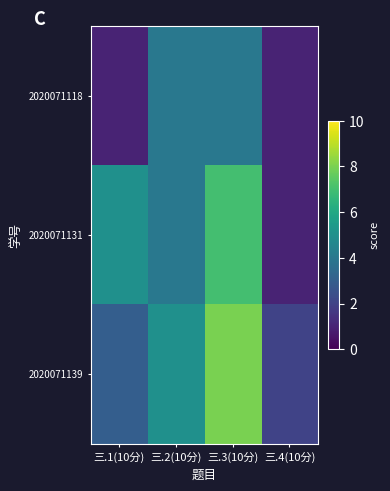

Which series changed the most between 三.2(10分) and 三.3(10分)?

2020071131